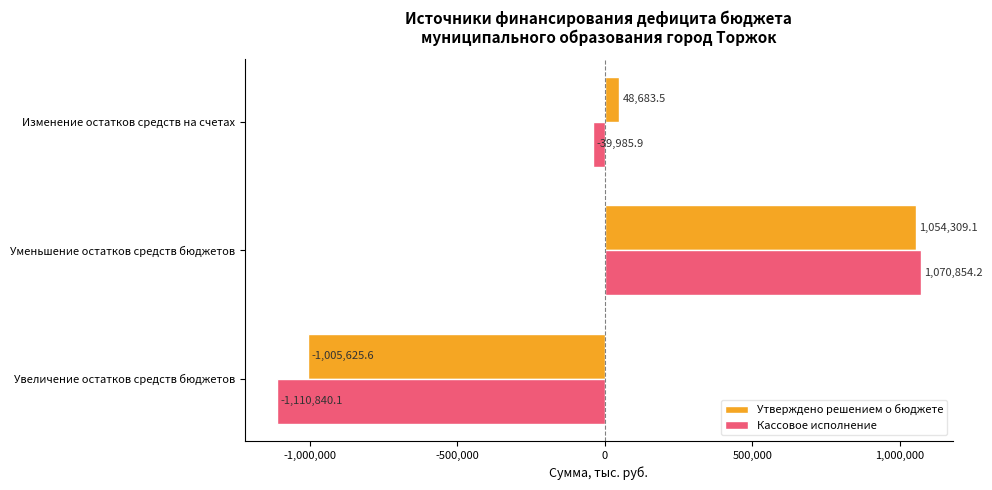

Which series has the largest total across all categories?

Утверждено решением о бюджете